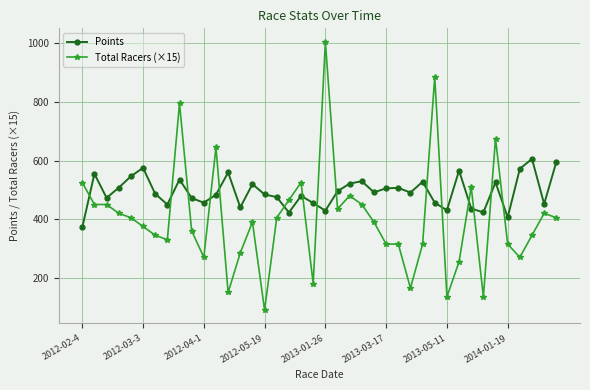

True or false: Points has more than 0 points higher than both neighbors.

True